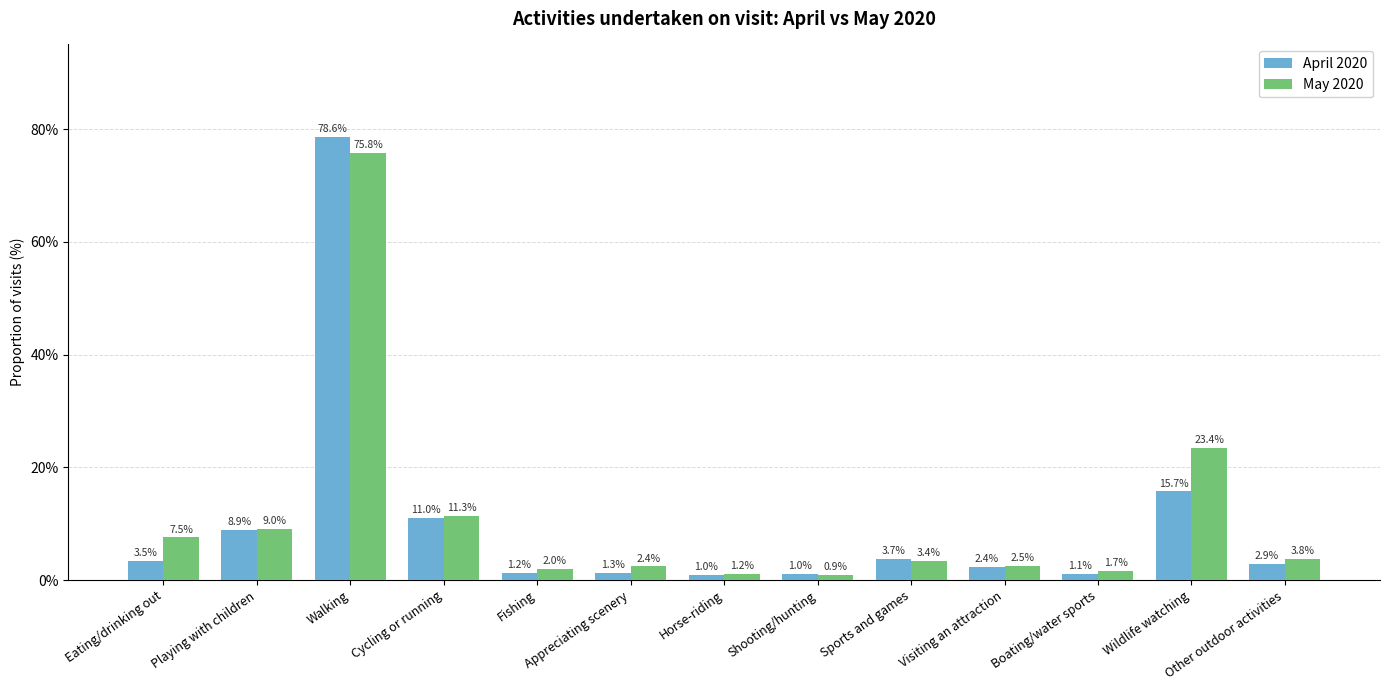

Are the bars grouped side by side (vs. stacked)?

Yes